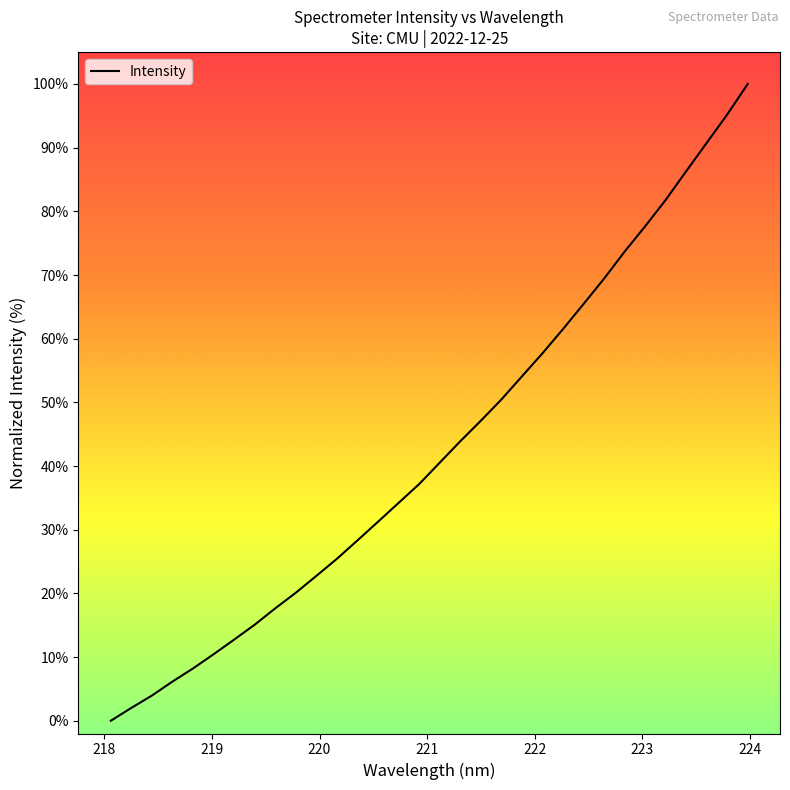

What is the greatest value displayed?

100.0